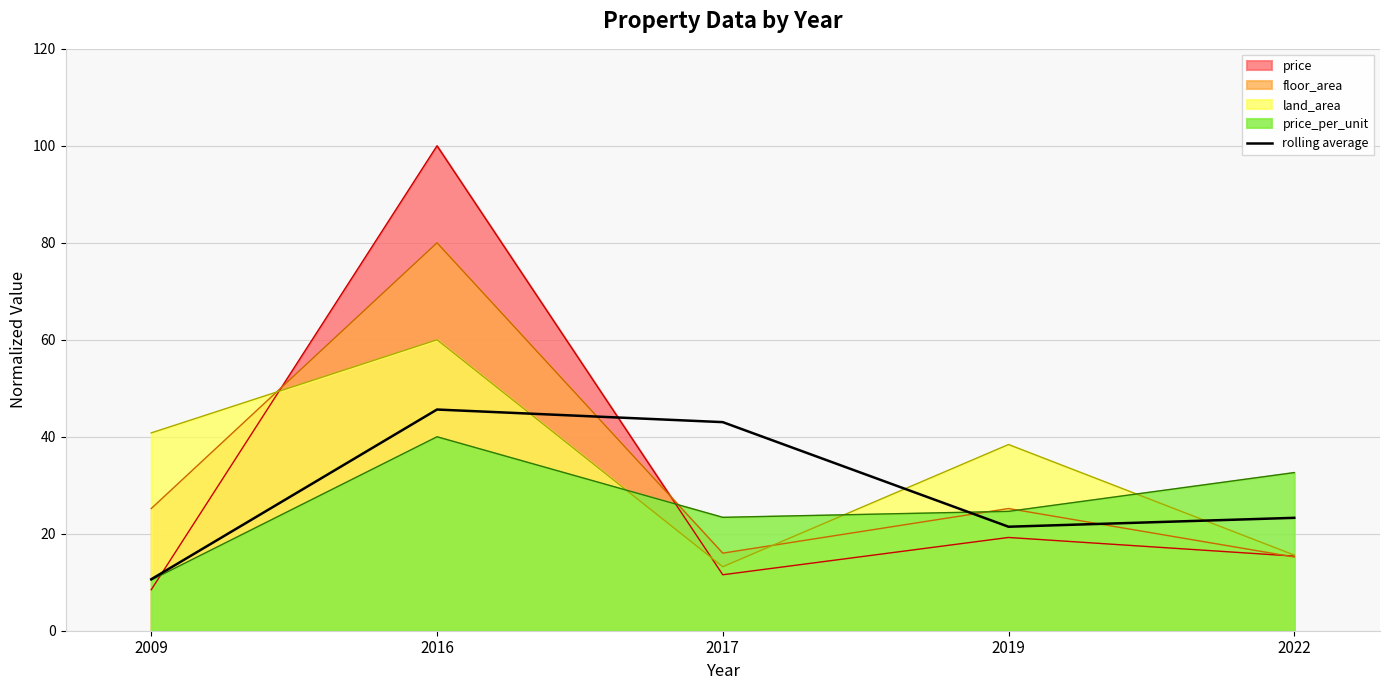

What is the difference between the maximum and minimum values?

35.0